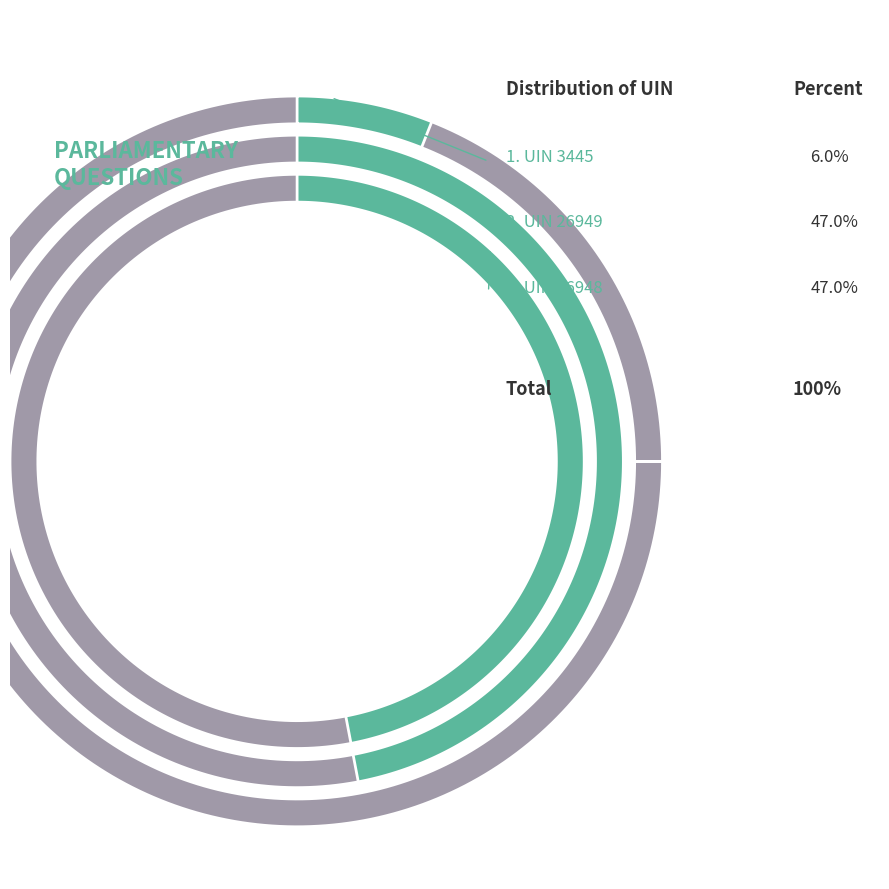

Which slice is the largest?

UIN 26949